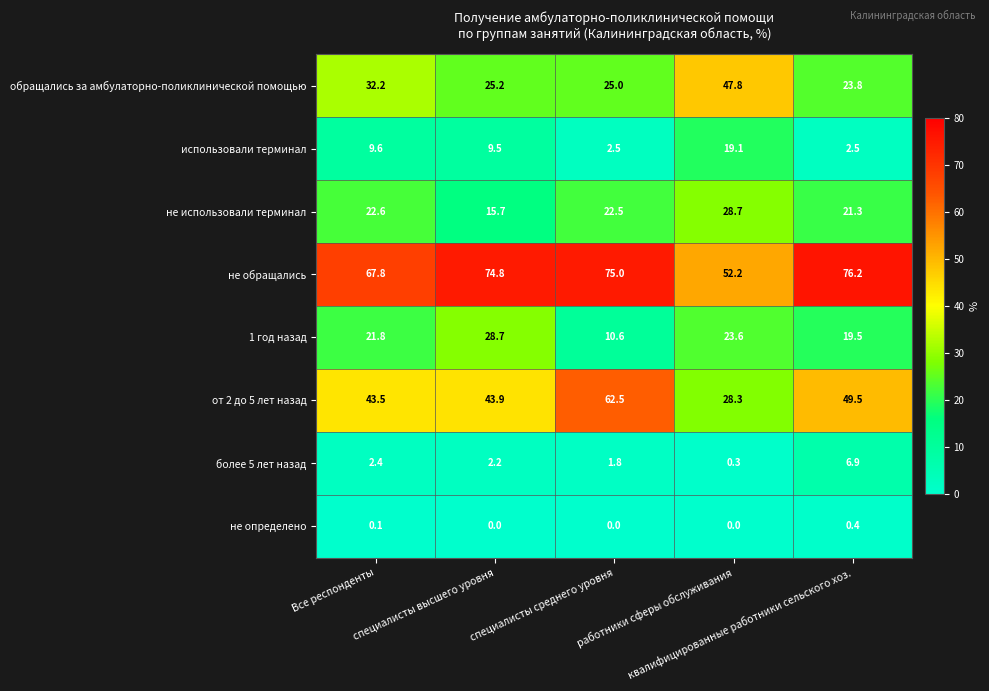

Which series has the largest total across all categories?

не обращались